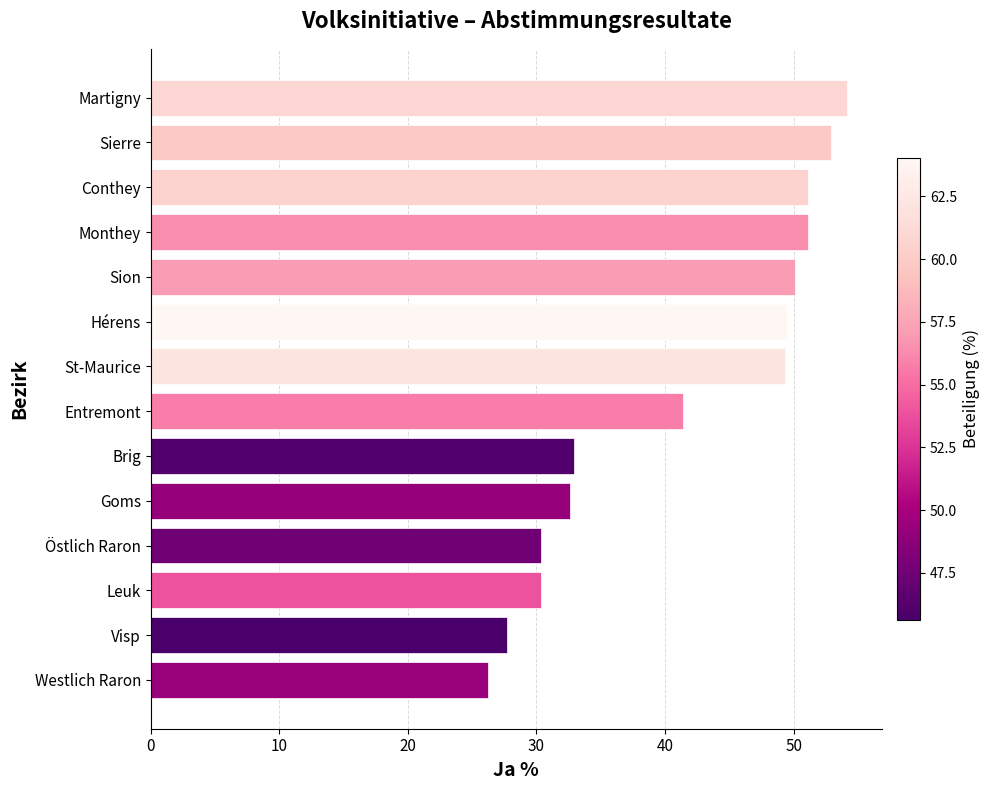

What is the average value?

41.4